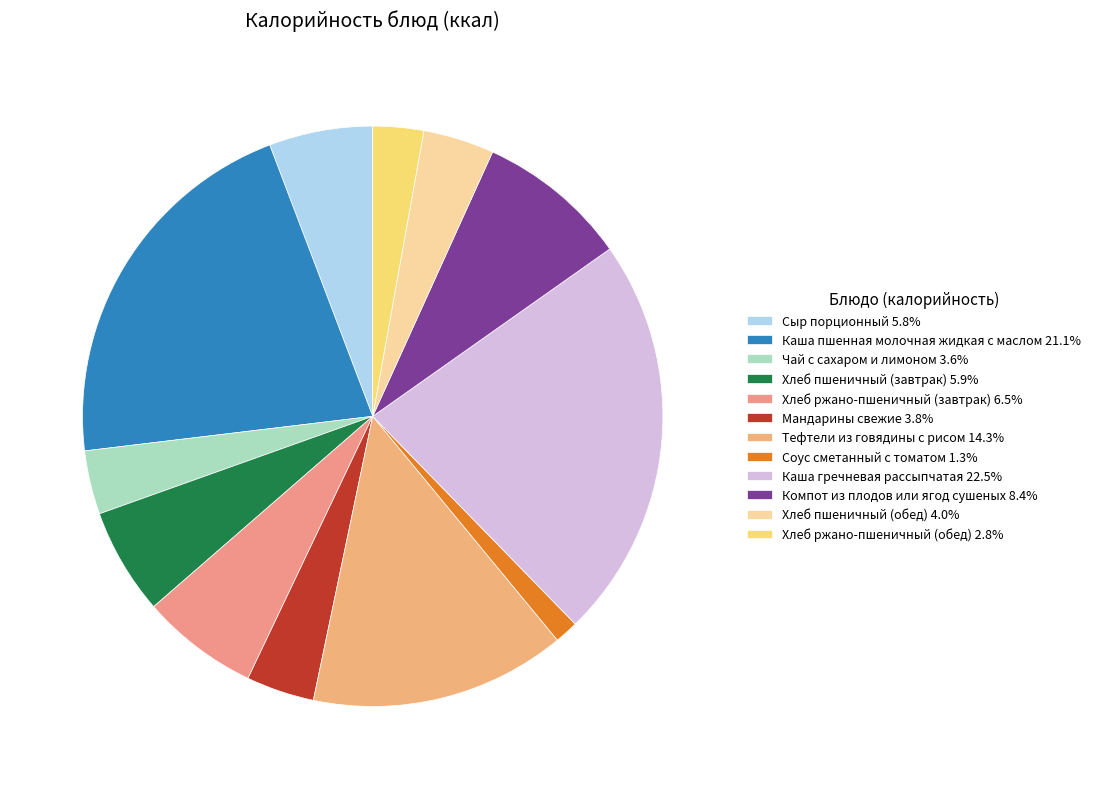

Is there a majority slice in this chart?

No